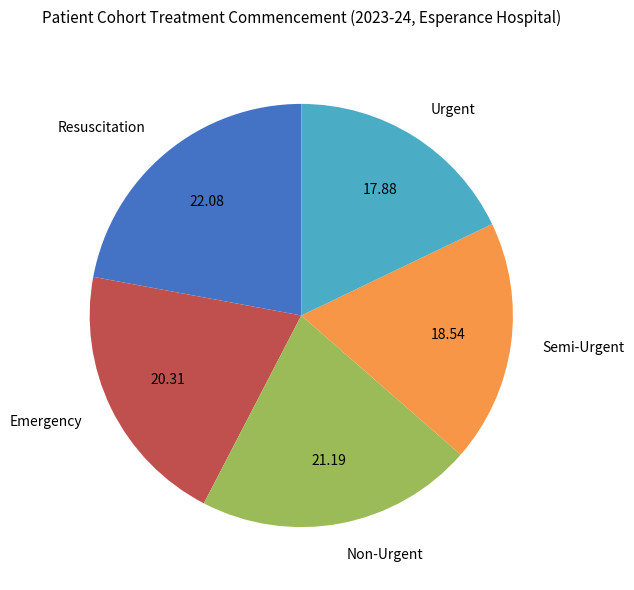

Is there any slice that represents more than half of the pie?

No